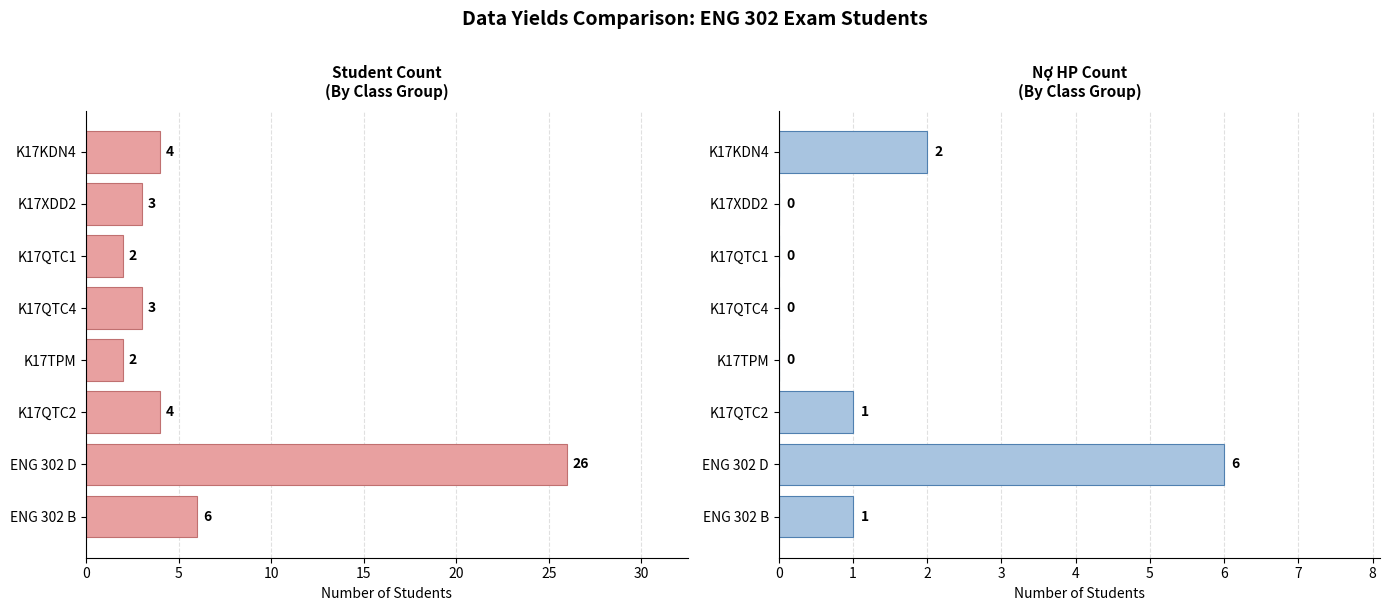

What are all the series names shown in the legend?

Student Count, Nợ HP Count